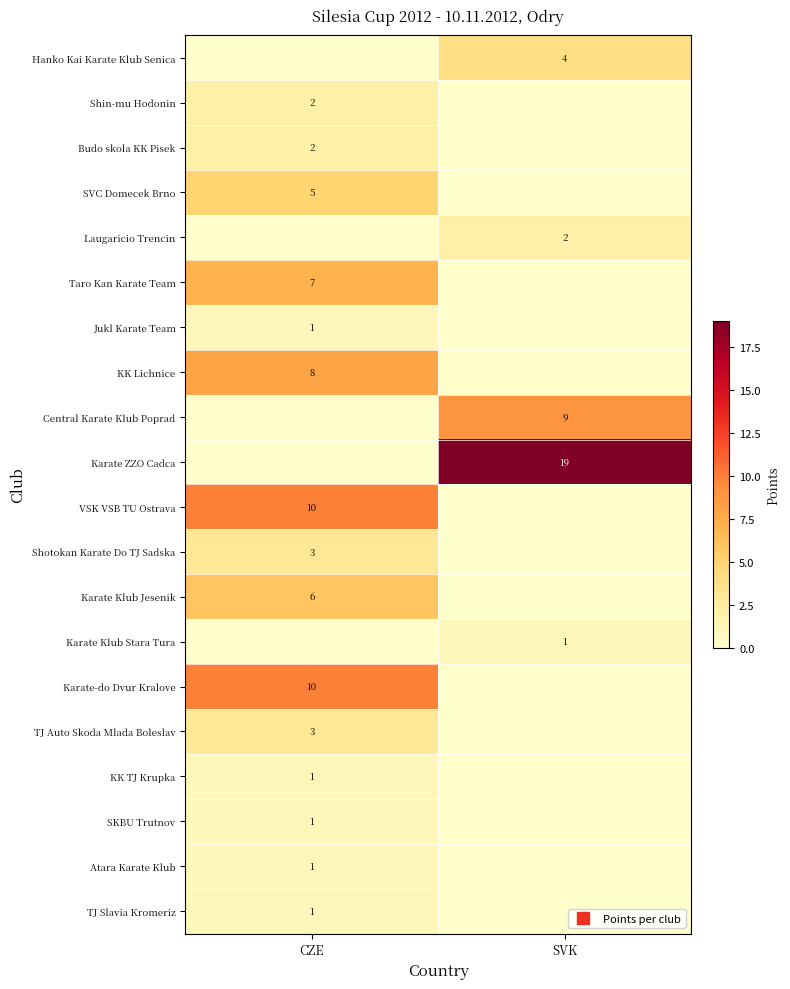

Count the TJ Slavia Kromeriz values in the range 0 to 1.

2